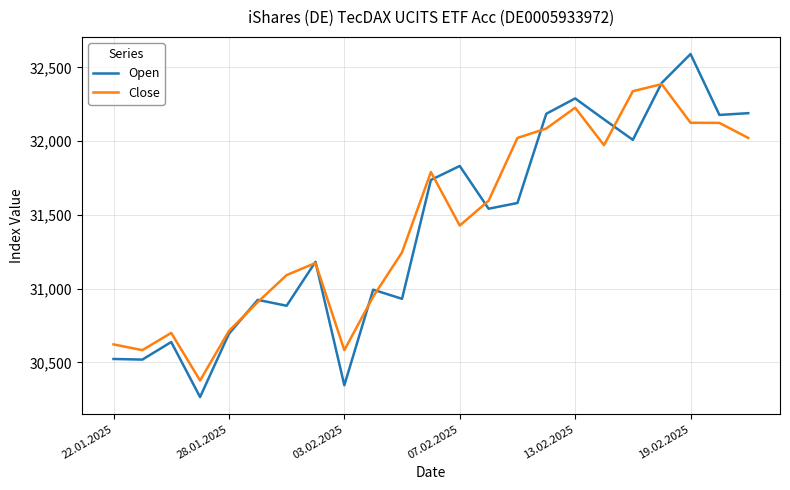

Which series has the widest spread of values?

Open